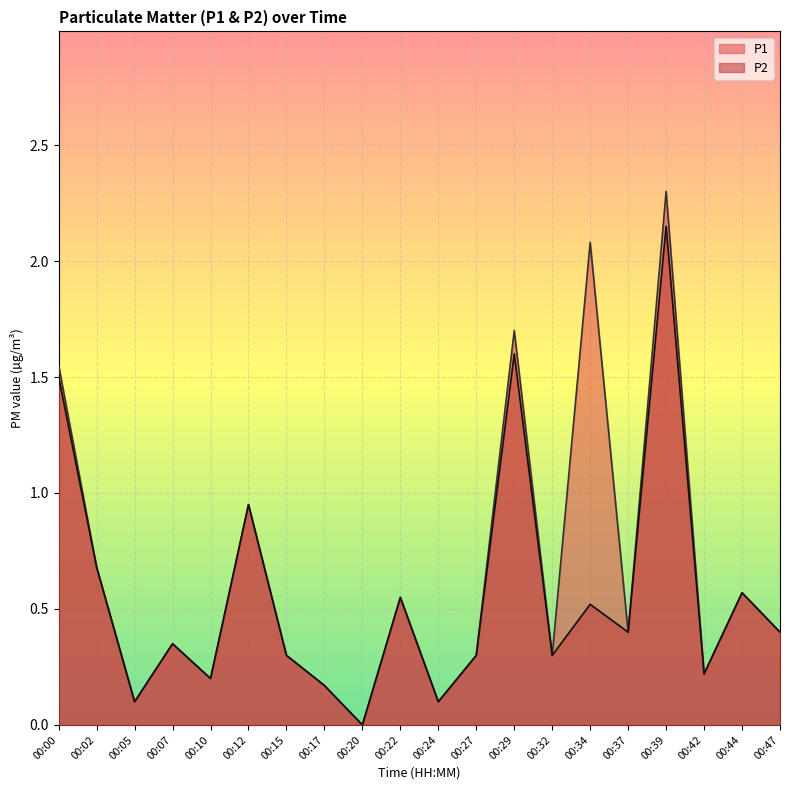

Is it true that P1 equals 0.0 at 00:20?

True